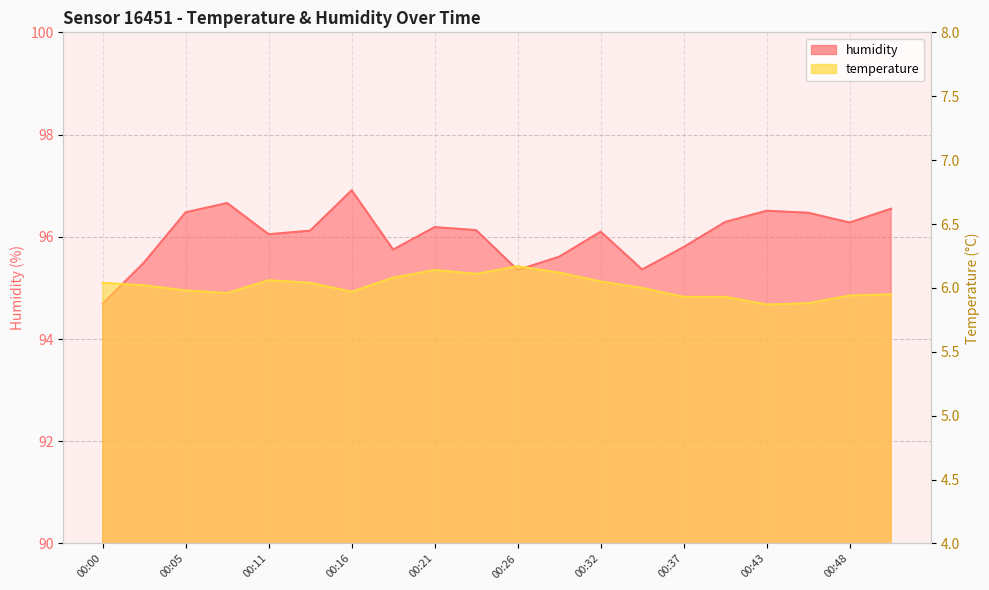

At which category is the sum across all series the highest?

00:16